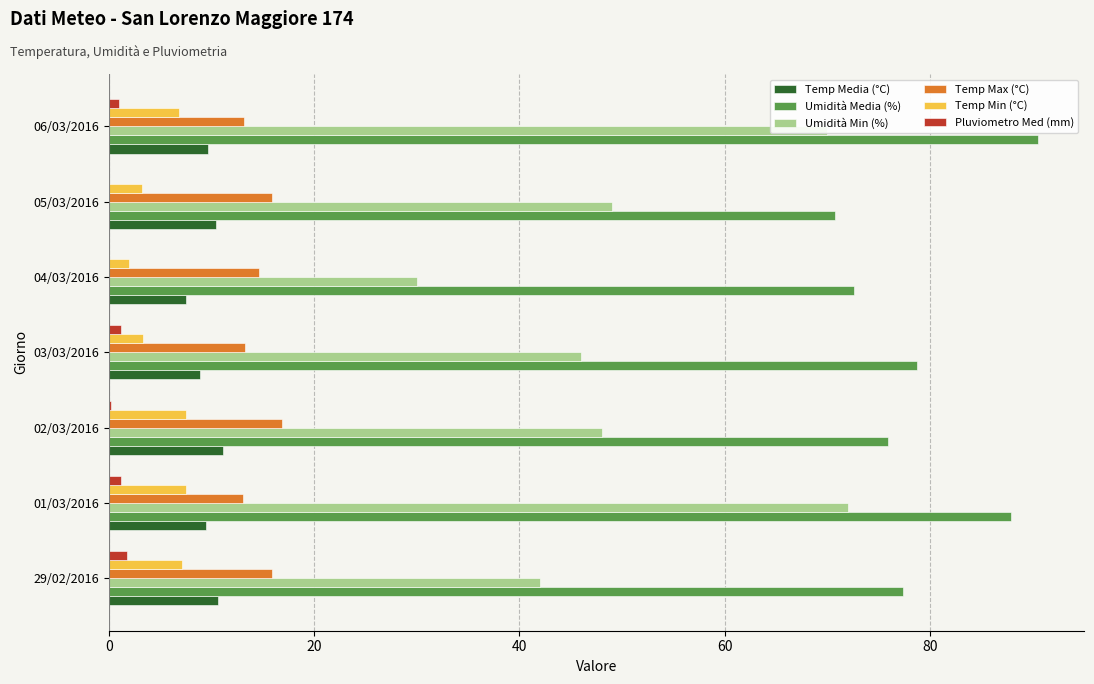

What is the maximum value shown in the chart?

90.5